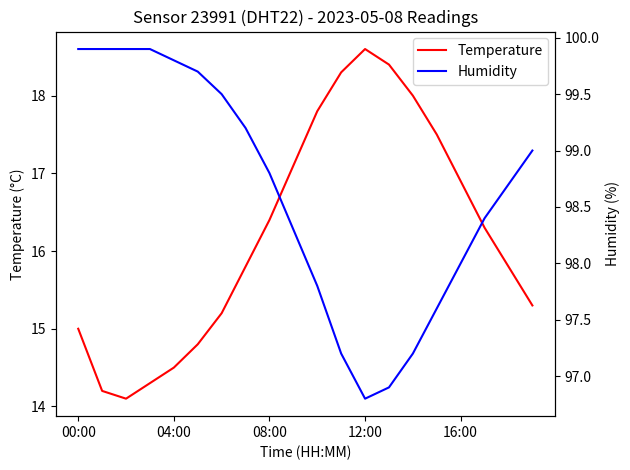

True or false: Temperature and Humidity cross at least once.

False